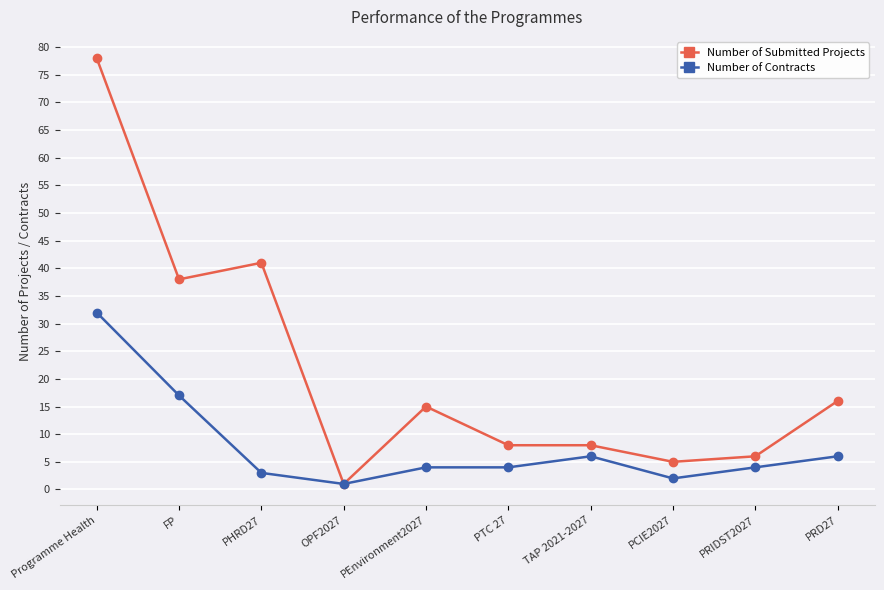

Between PHRD27 and PRIDST2027, which series saw the biggest shift?

Number of Submitted Projects